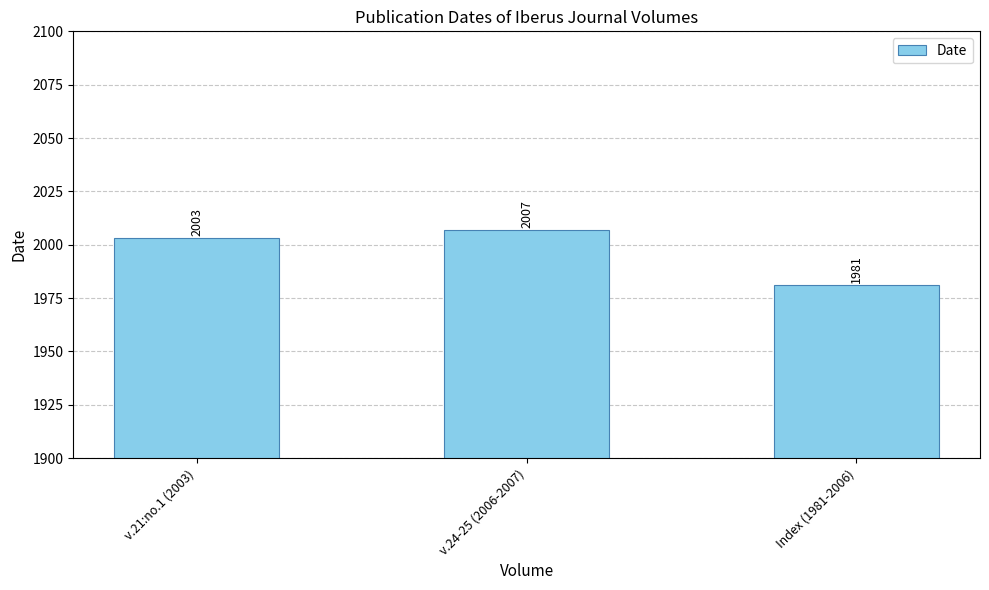

What is the ratio of the value at v.21:no.1 (2003) to the value at v.24-25 (2006-2007)?

1.0